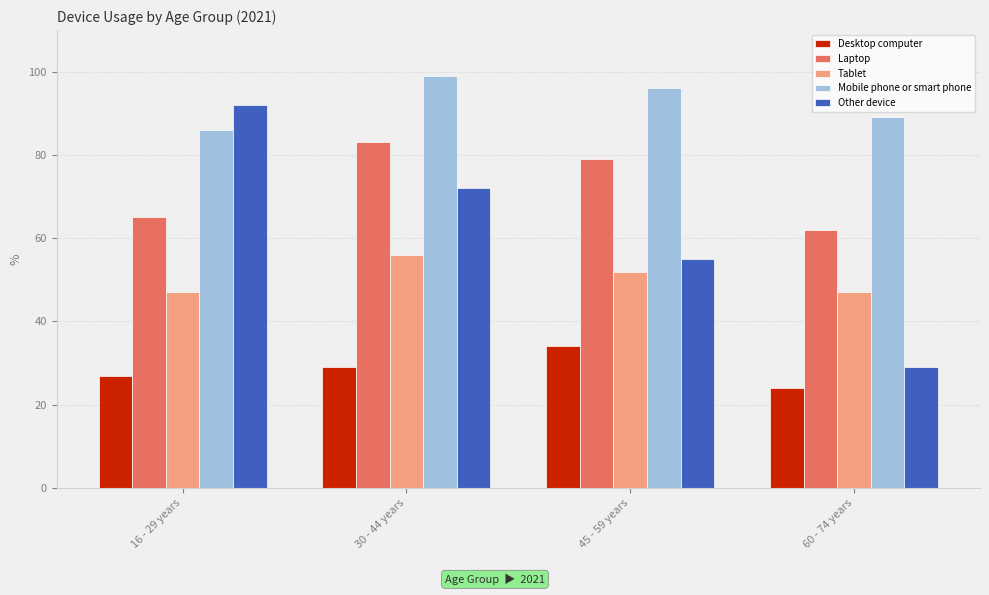

Rank the series by their maximum value, from lowest to highest.

Desktop computer, Tablet, Laptop, Other device, Mobile phone or smart phone